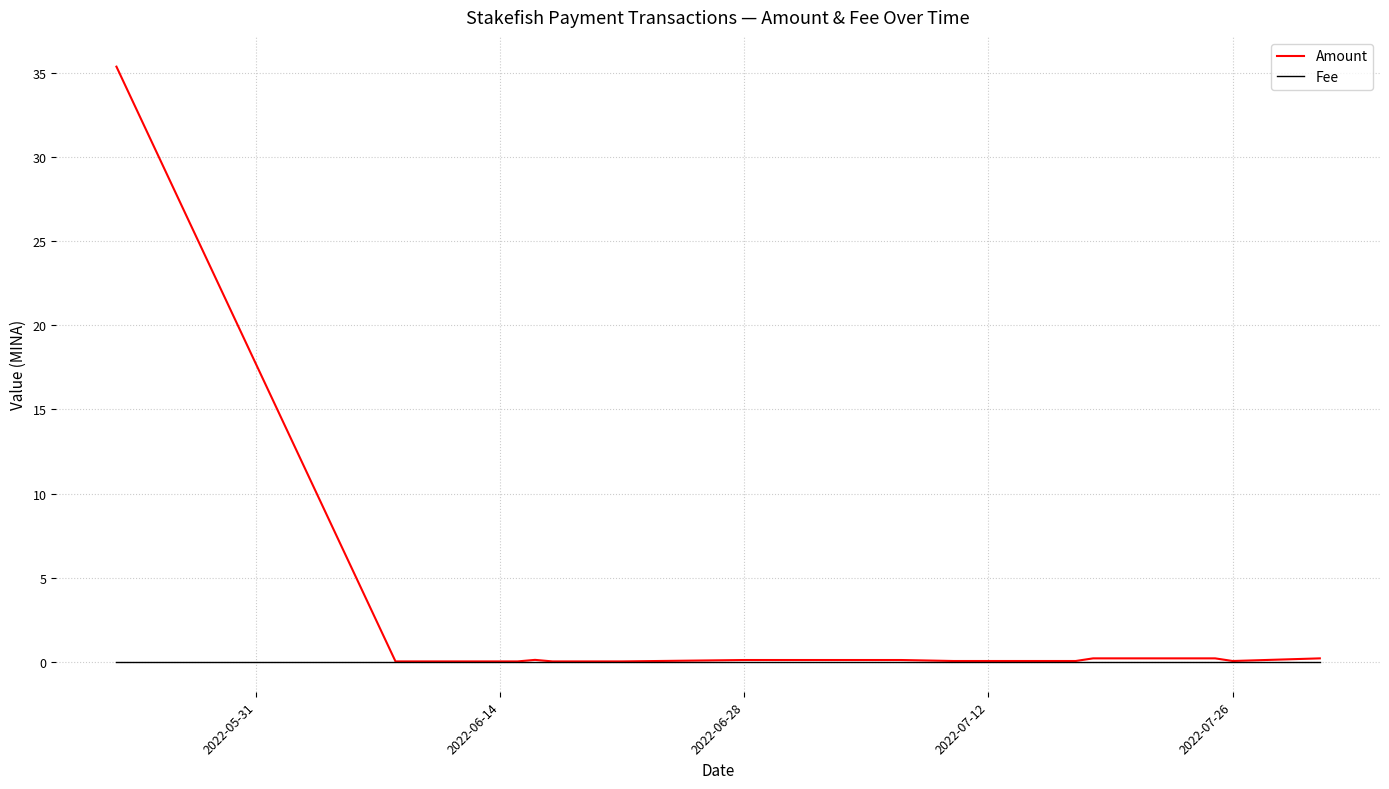

Rank the series by their average value, from highest to lowest.

Amount, Fee